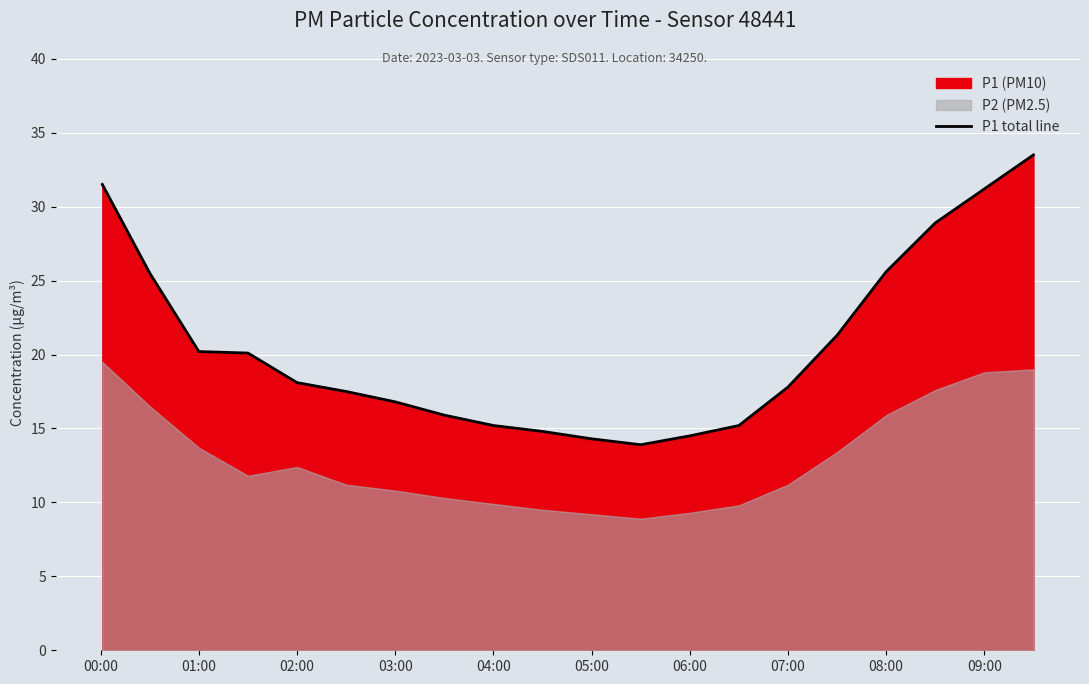

The P1 total line series shows 26.4 at 03:00. True or false?

False